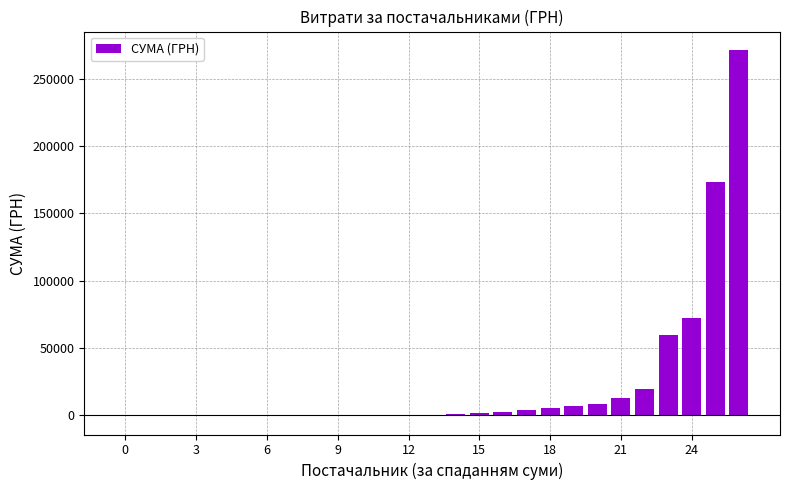

What is the sum of all values?

628360.1